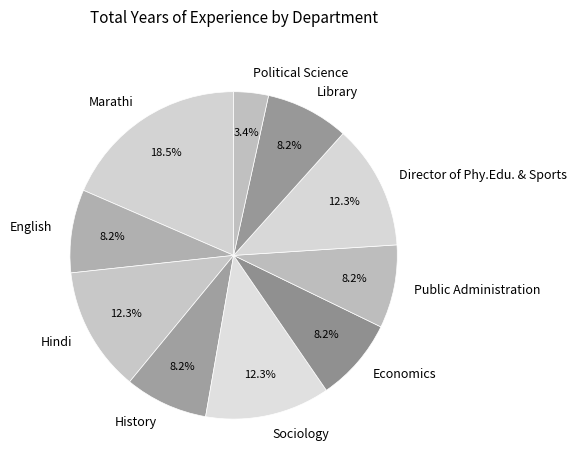

What percentage do Library and English together represent?

16.4%